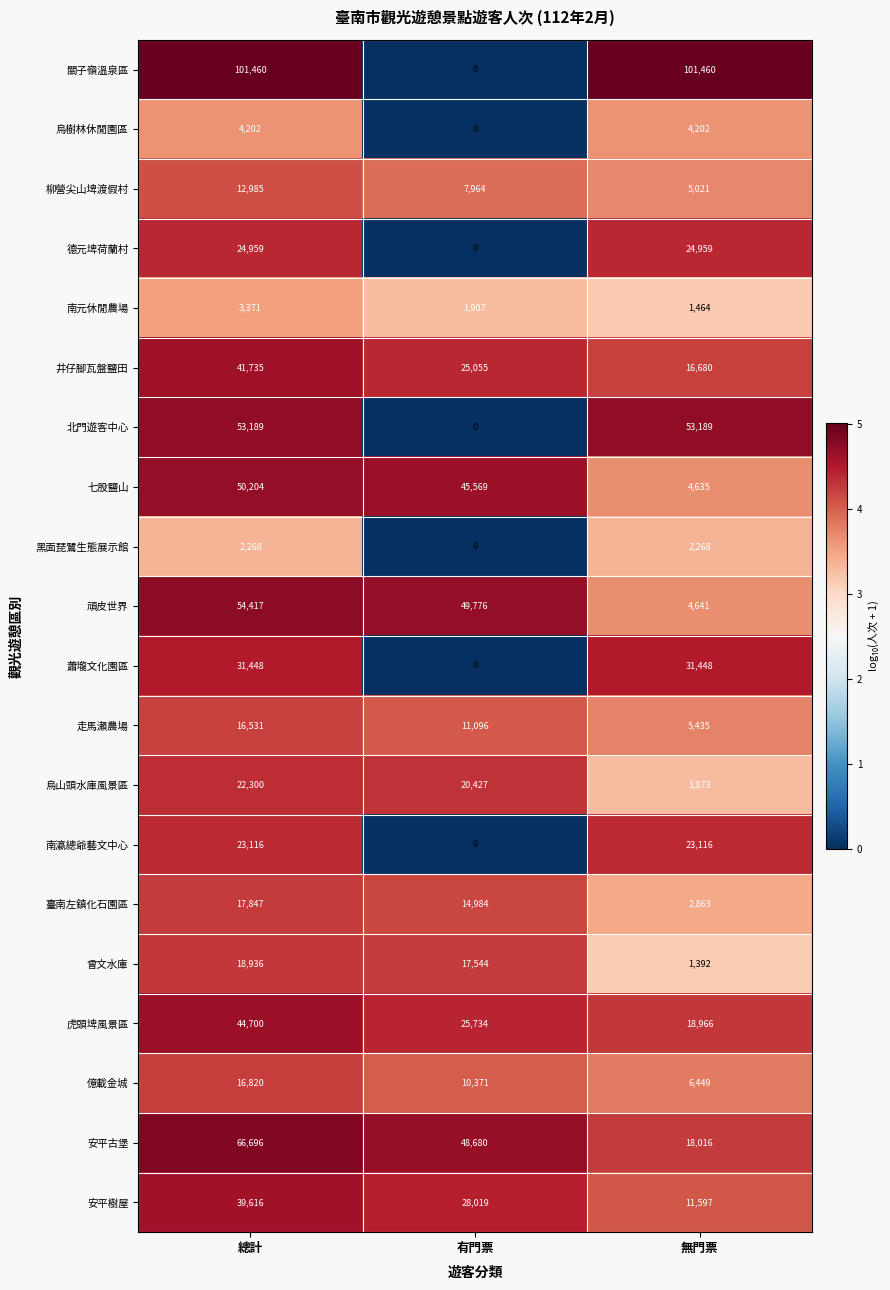

True or false: 安平樹屋 has a value of 28019 at 有門票.

True